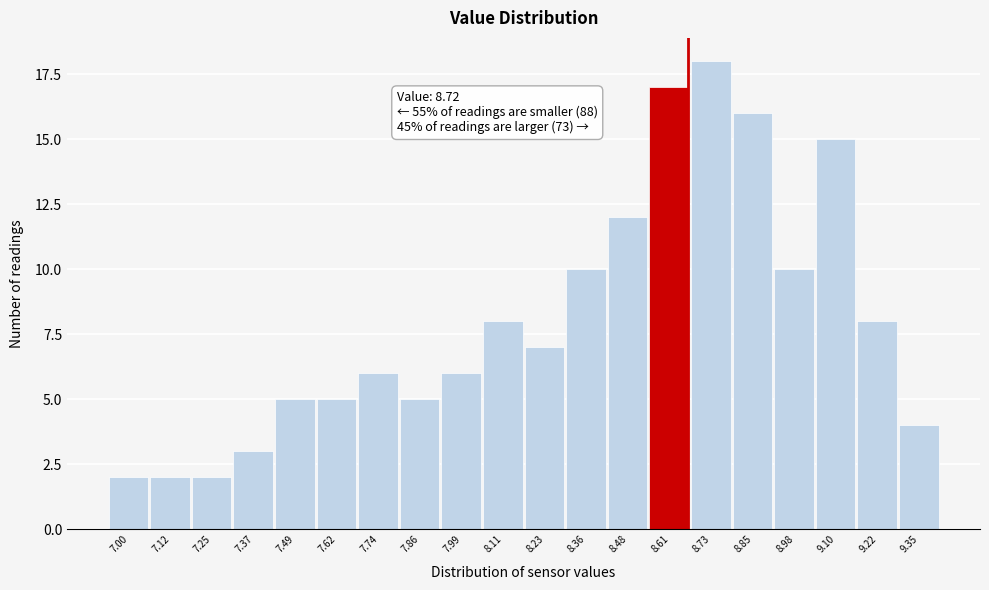

Reading left to right, list all the values displayed in this chart.

2	2	2	3	5	5	6	5	6	8	7	10	12	17	18	16	10	15	8	4